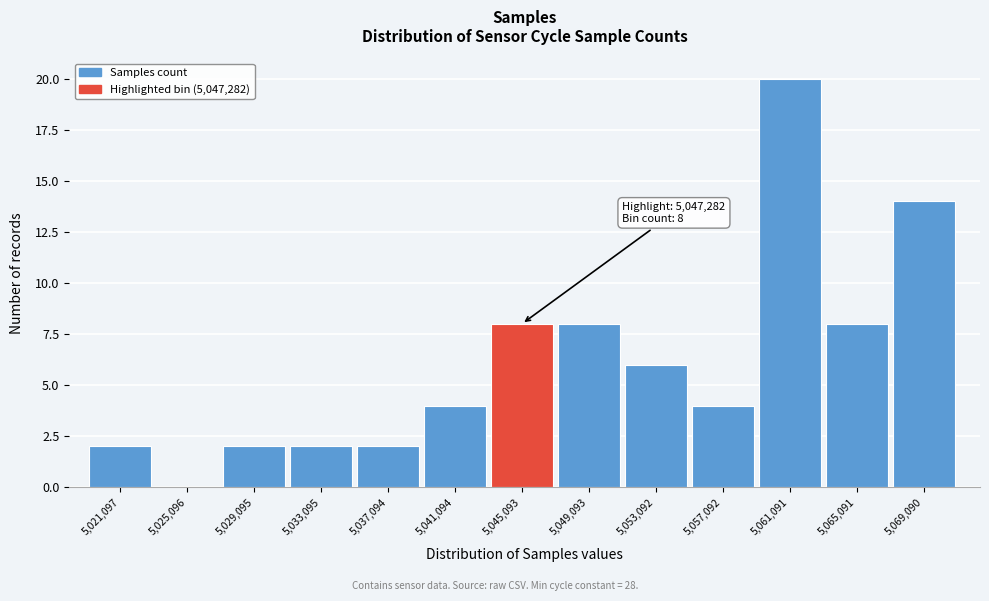

Reading left to right, extract all data points from this chart.

5,021,097=2	5,025,096=0	5,029,095=2	5,033,095=2	5,037,094=2	5,041,094=4	5,045,093=8	5,049,093=8	5,053,092=6	5,057,092=4	5,061,091=20	5,065,091=8	5,069,090=14